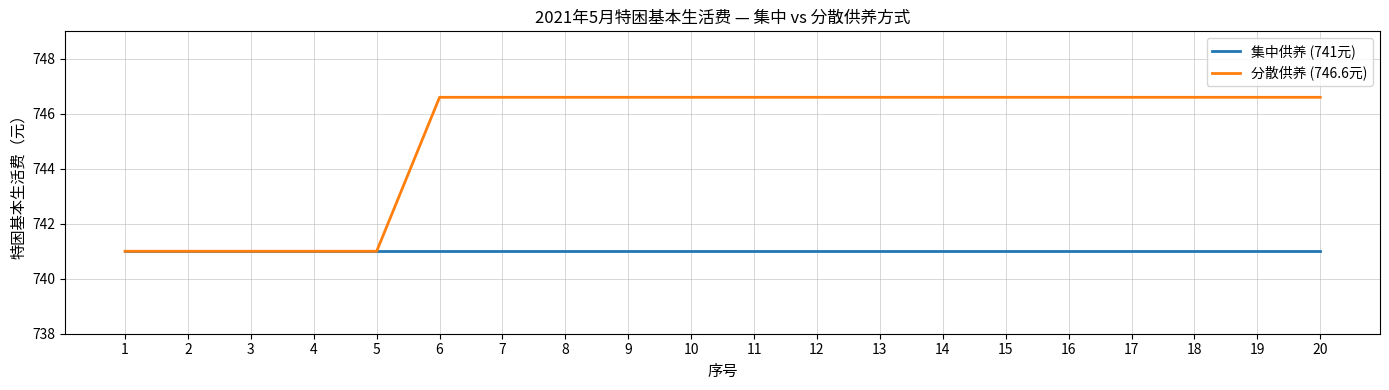

Rank the series by their maximum value, from lowest to highest.

集中供养 (741元), 分散供养 (746.6元)